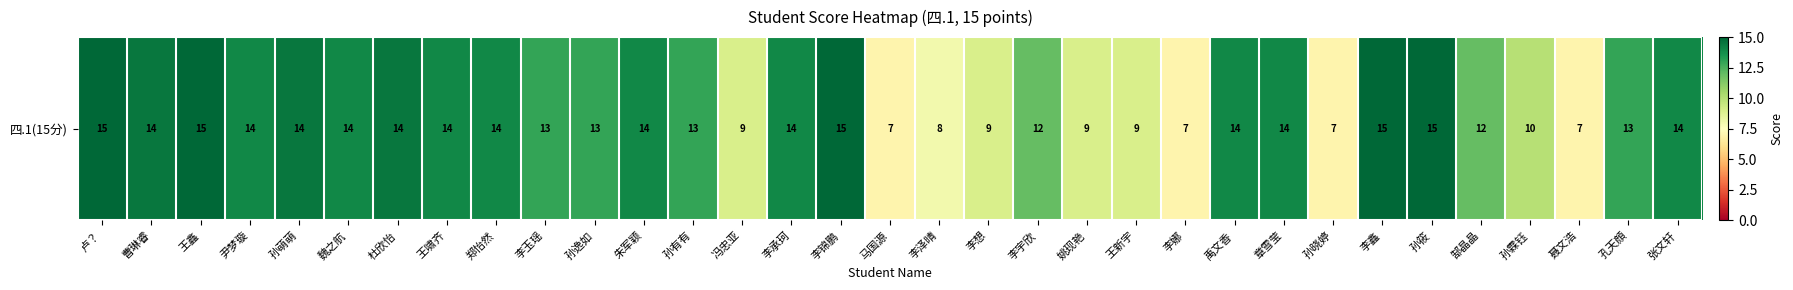

Reading left to right, what are all the values shown in this chart?

15.0	14.5	15.0	14.0	14.5	14.0	14.5	14.0	14.0	13.0	13.0	14.0	13.0	9.0	14.0	15.0	7.0	8.0	9.0	12.0	9.0	9.0	7.0	14.0	14.0	7.0	15.0	15.0	12.0	10.0	7.0	13.0	14.0